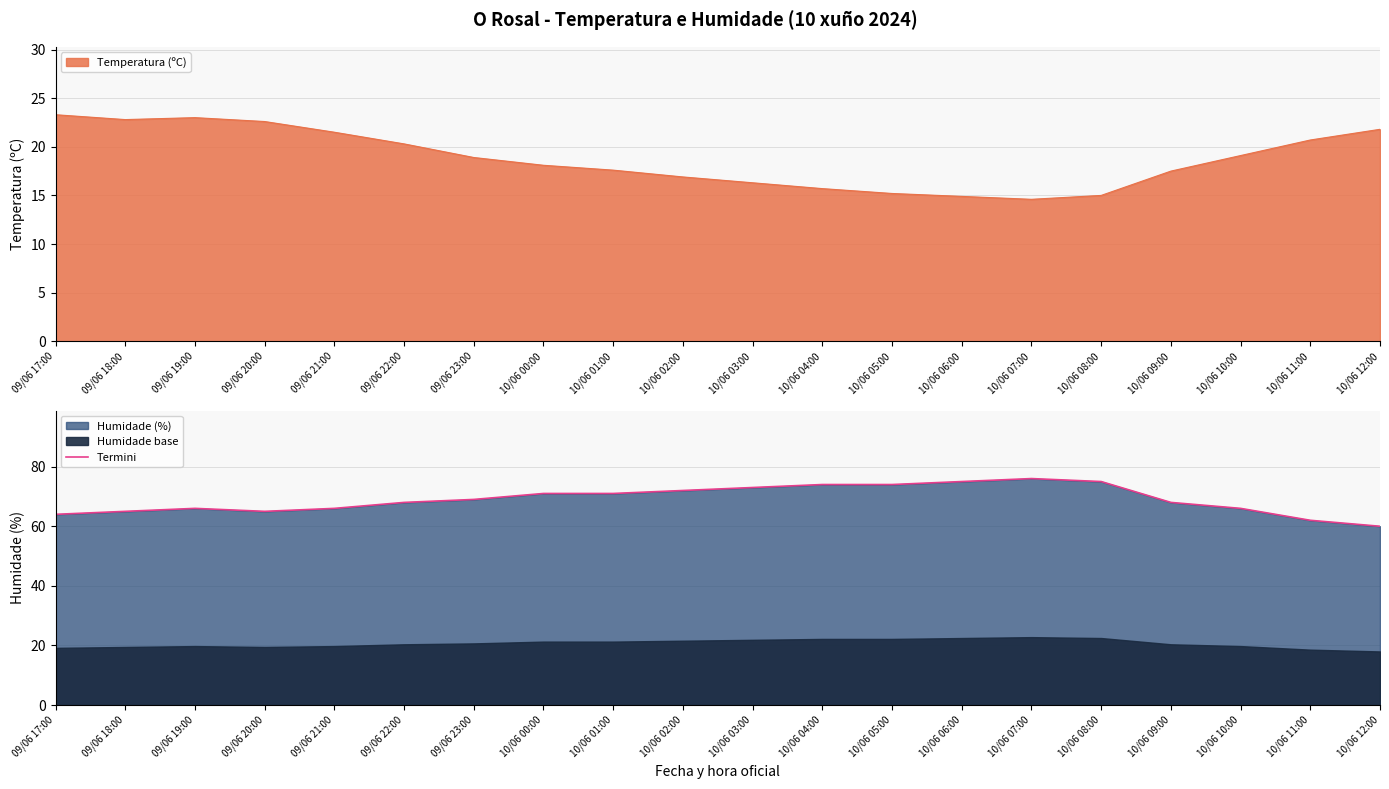

What is the sum of all values?

1380